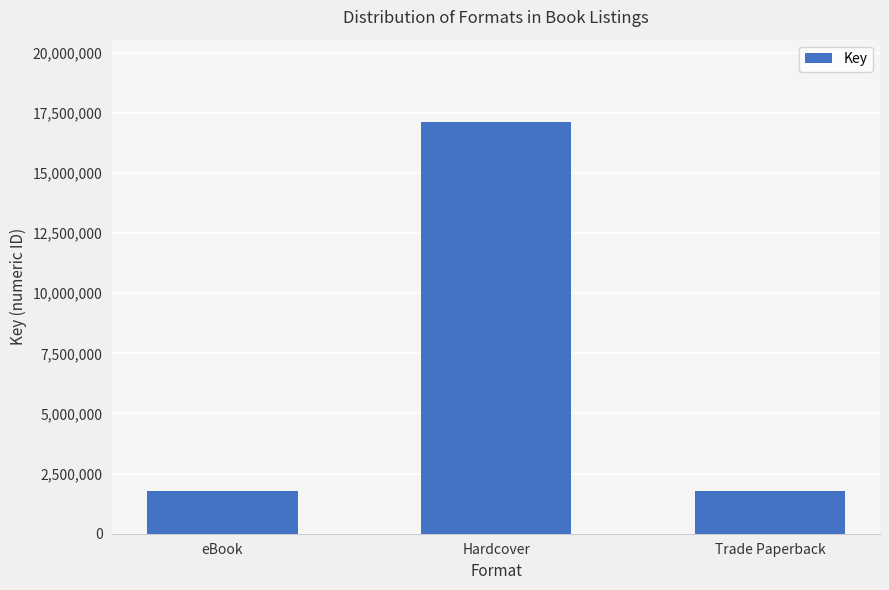

Between Hardcover and eBook, which is larger?

Hardcover